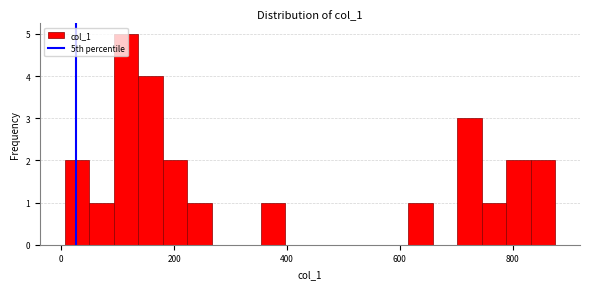

Around what value on the x-axis is the tallest bar? Give the approximate position of its centre, as read against the axis.

120